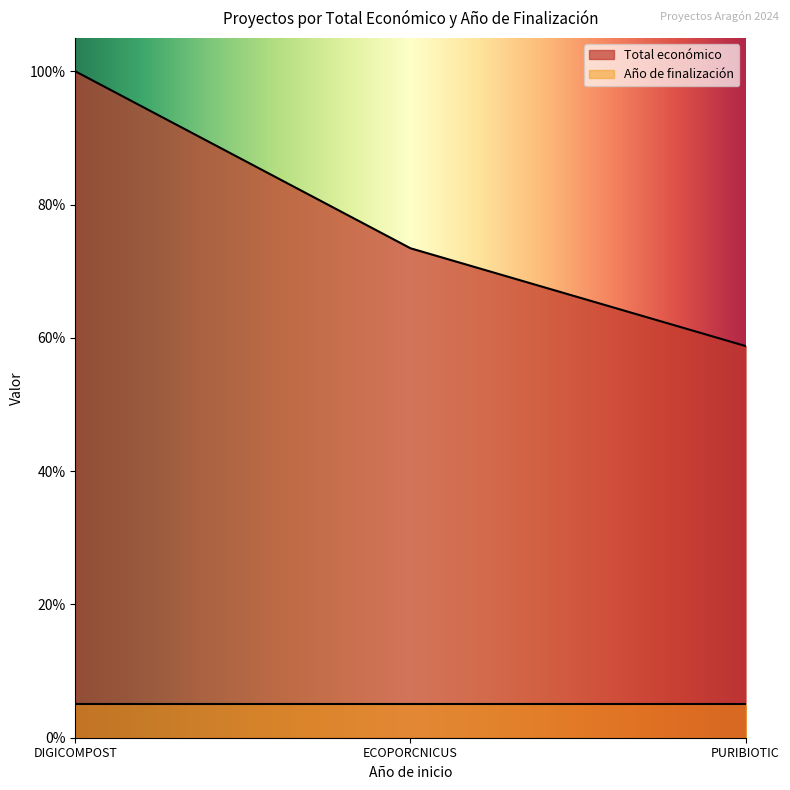

Rank the categories by value from highest to lowest.

DIGICOMPOST, ECOPORCNICUS, PURIBIOTIC